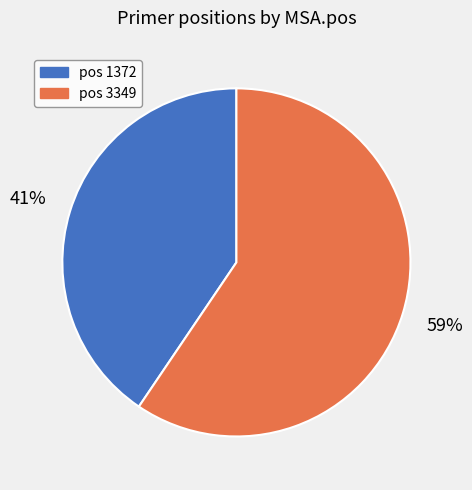

To the nearest percent, what is the average slice percentage?

50%